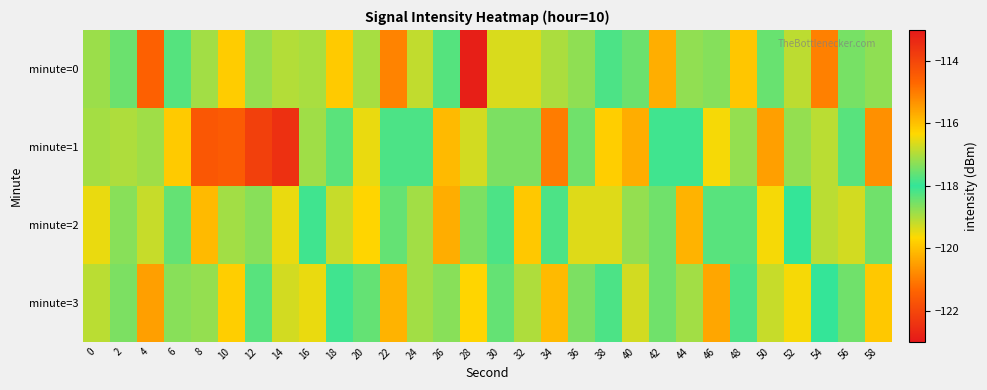

Rank the series at 10 from highest to lowest value.

minute=2, minute=3, minute=0, minute=1